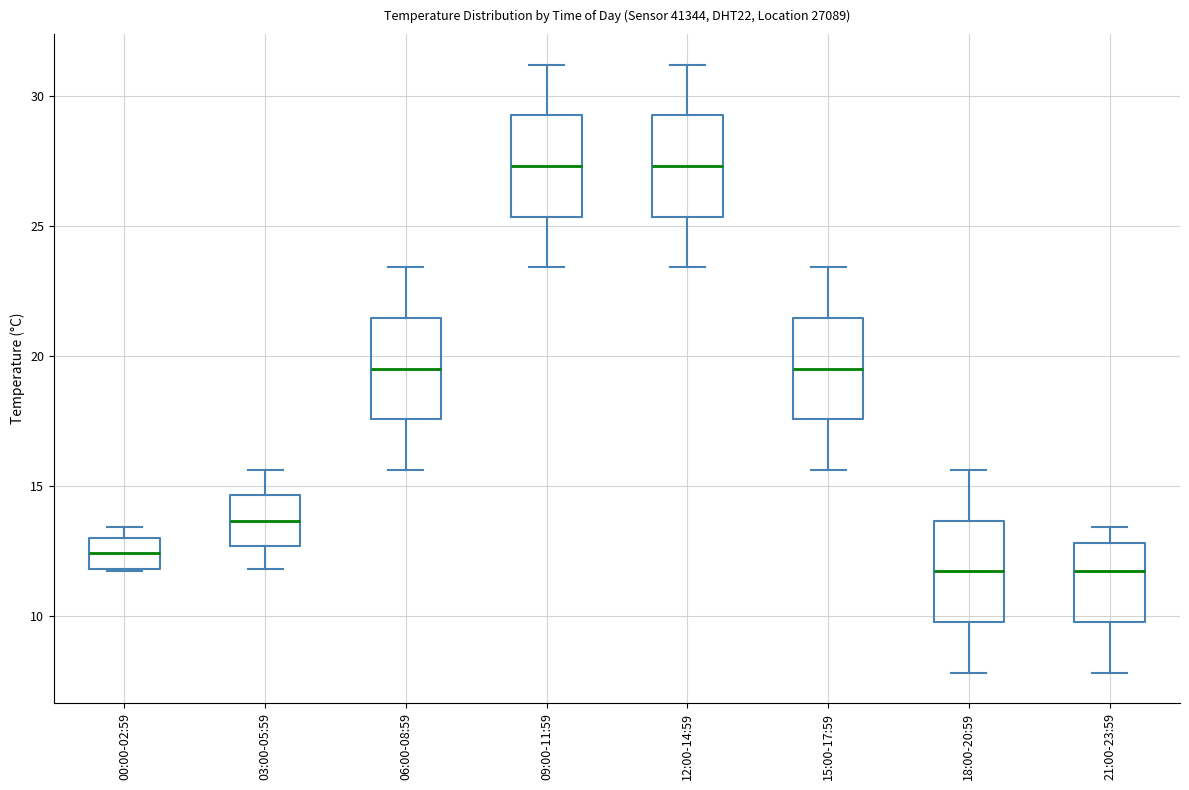

Reading left to right, transcribe this box plot: for each box, give where its median line is, the range the box spans, and where its two whiskers end, as read against the y-axis. The values are not printed on the chart, so give them approximately, as read against the axis.

00:00-02:59: median 12.5, box 12.0 to 13.0, whiskers 11.5 to 13.5
03:00-05:59: median 13.5, box 12.5 to 14.5, whiskers 12.0 to 15.5
06:00-08:59: median 19.5, box 17.5 to 21.5, whiskers 15.5 to 23.5
09:00-11:59: median 27.5, box 25.5 to 29.5, whiskers 23.5 to 31.0
12:00-14:59: median 27.5, box 25.5 to 29.5, whiskers 23.5 to 31.0
15:00-17:59: median 19.5, box 17.5 to 21.5, whiskers 15.5 to 23.5
18:00-20:59: median 11.5, box 10.0 to 13.5, whiskers 8.0 to 15.5
21:00-23:59: median 11.5, box 10.0 to 13.0, whiskers 8.0 to 13.5